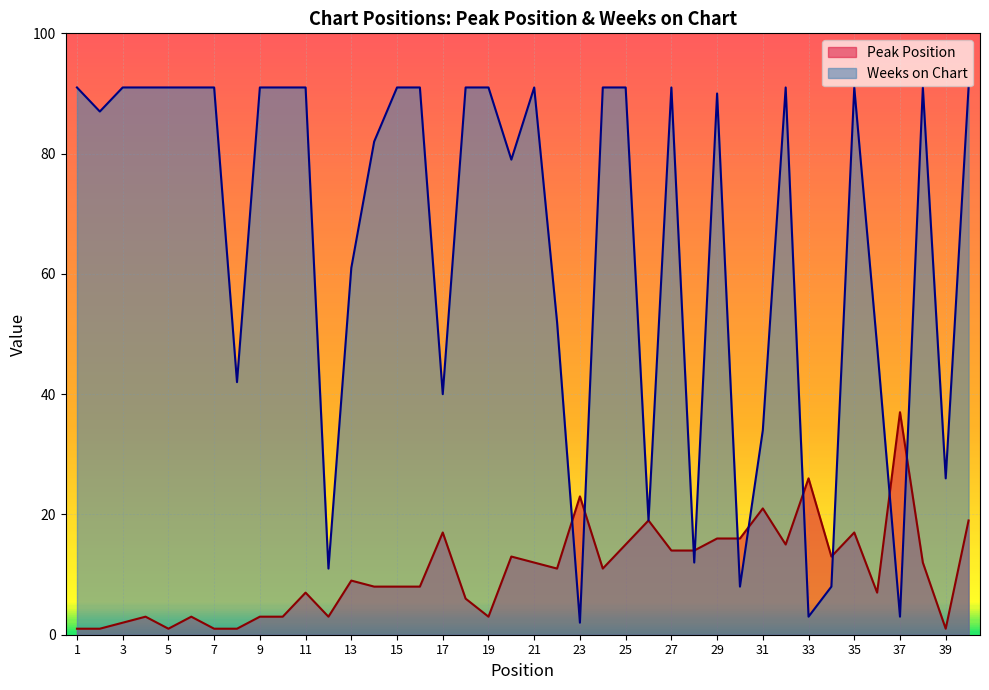

How many lines are shown in the chart?

2